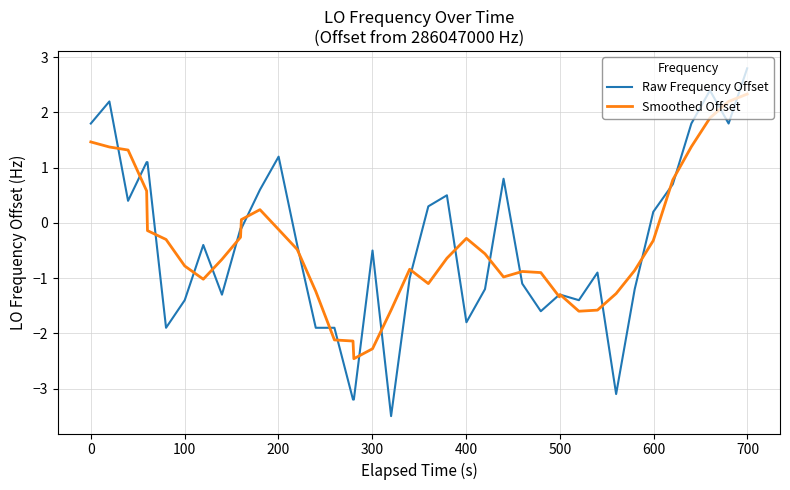

Rank the series by their maximum value, from lowest to highest.

Smoothed Offset, Raw Frequency Offset